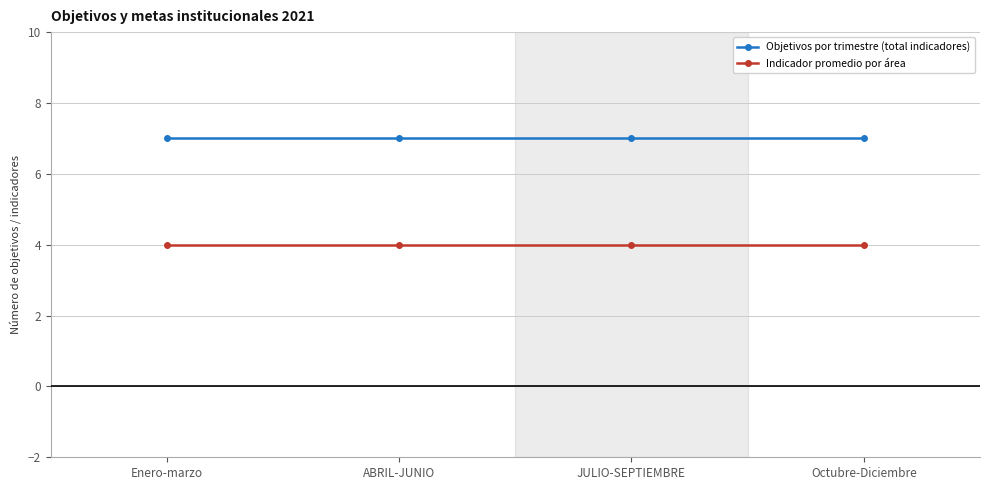

Which series has the largest total across all categories?

Objetivos por trimestre (total indicadores)